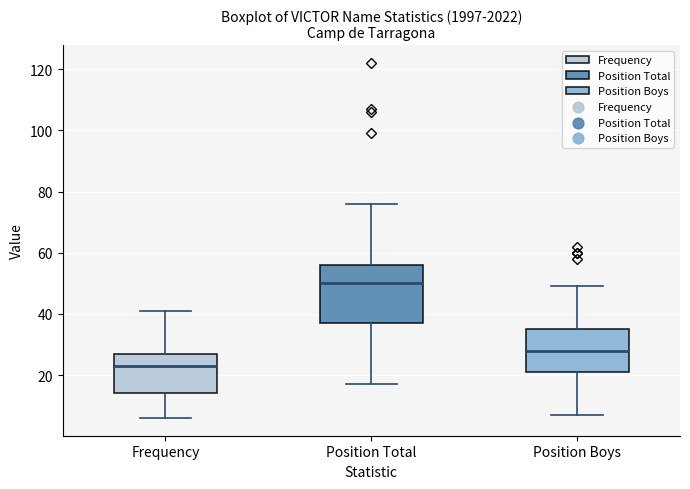

Where is the lower edge of the box for Frequency on the y-axis? The values are not printed on the chart, so give them approximately, as read against the axis.

14